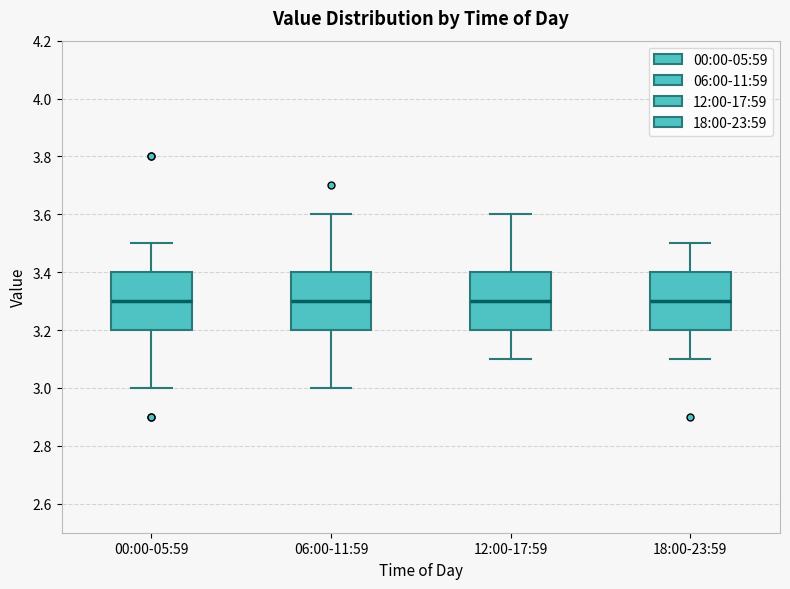

Reading left to right, transcribe this box plot: for each box, give where its median line is, the range the box spans, and where its two whiskers end, as read against the y-axis. The values are not printed on the chart, so give them approximately, as read against the axis.

00:00-05:59: median 3.3, box 3.2 to 3.4, whiskers 3.0 to 3.5
06:00-11:59: median 3.3, box 3.2 to 3.4, whiskers 3.0 to 3.6
12:00-17:59: median 3.3, box 3.2 to 3.4, whiskers 3.1 to 3.6
18:00-23:59: median 3.3, box 3.2 to 3.4, whiskers 3.1 to 3.5